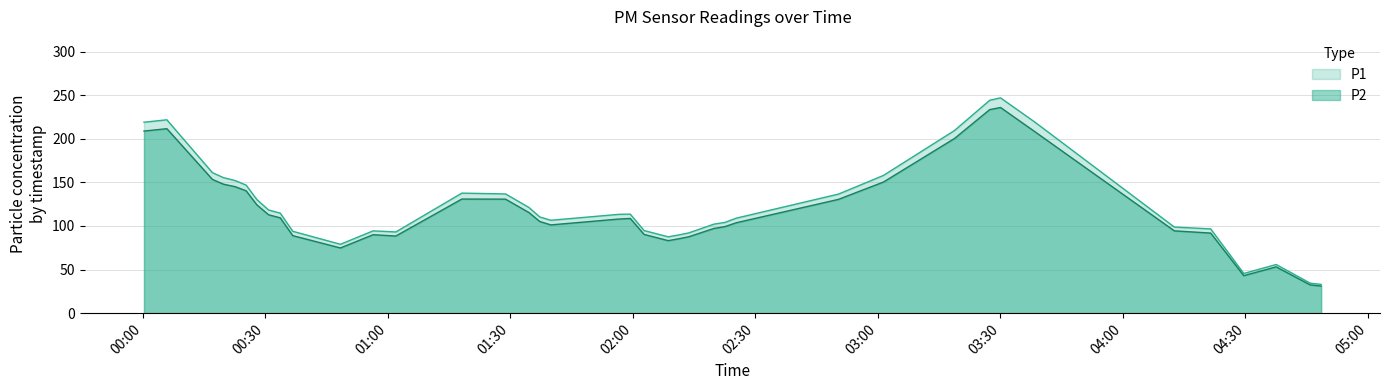

Reading left to right, extract all data points from this chart.

P1: 218.9	221.8	161.2	155.4	152.1	146.8	130.2	118.3	114.7	93.9	79.0	94.4	93.1	137.7	136.7	121.2	110.3	106.5	113.3	113.6	94.7	87.6	89.6	92.0	102.0	104.1	109.0	136.6	141.8	157.9	209.4	244.1	246.9	219.3	98.8	96.6	45.5	55.8	34.4	33.0
P2: 208.8	211.6	153.4	147.9	145.1	140.3	124.2	112.8	109.3	88.9	74.8	90.0	88.5	130.8	130.8	115.4	105.1	101.2	107.9	108.6	90.3	83.1	85.2	87.6	97.1	99.2	103.7	130.5	135.5	150.3	200.3	233.4	235.8	208.3	94.4	91.8	43.0	53.1	32.4	31.1